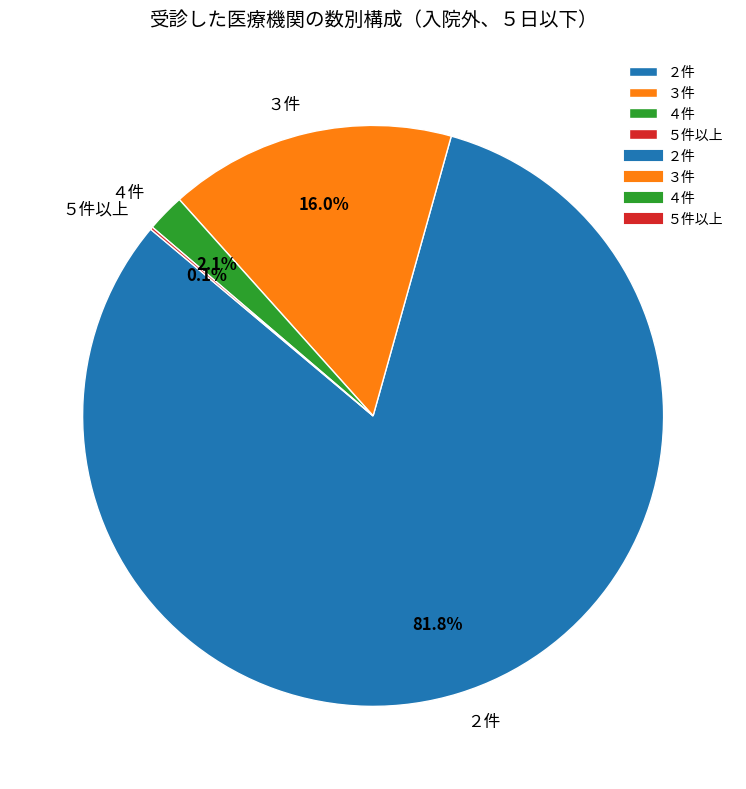

To the nearest percent, what is the average slice percentage?

25%